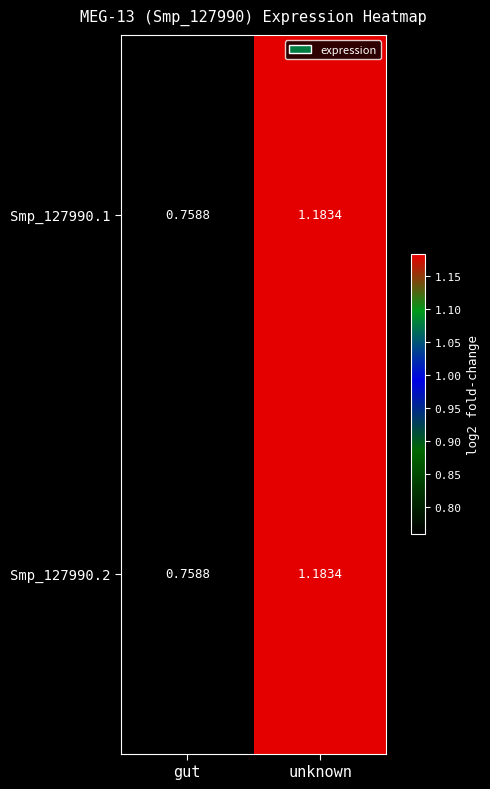

Which label corresponds to the largest value in the chart?

unknown